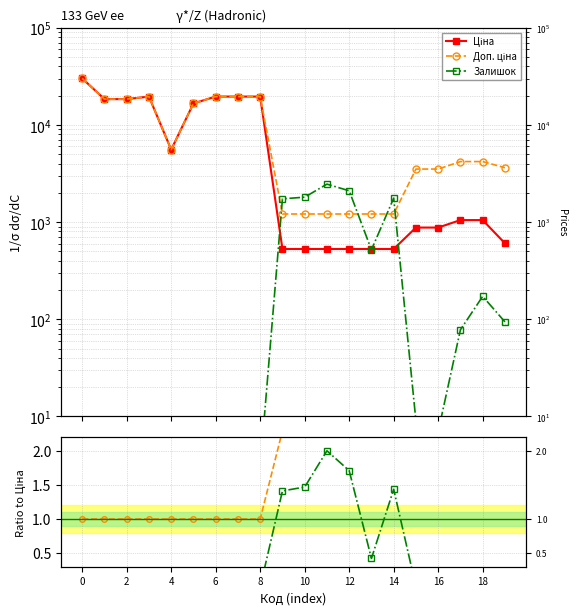

Which category has the highest value in the Залишок ratio series?

11